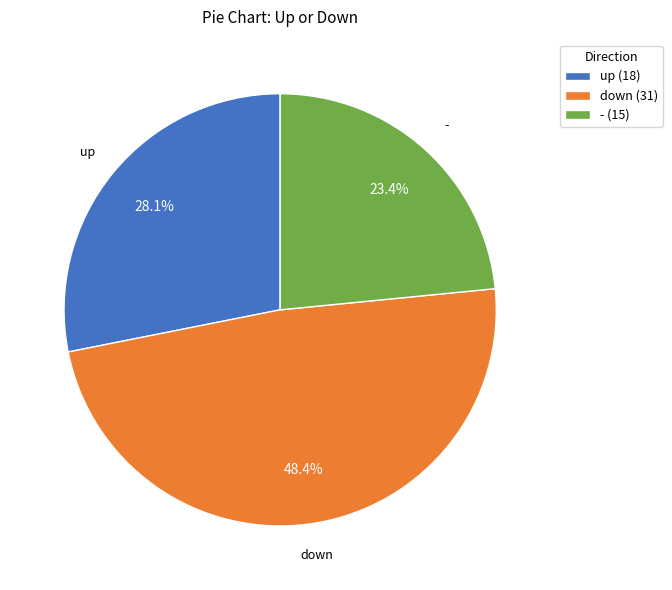

To the nearest percent, what is the combined percentage of down and -?

72%